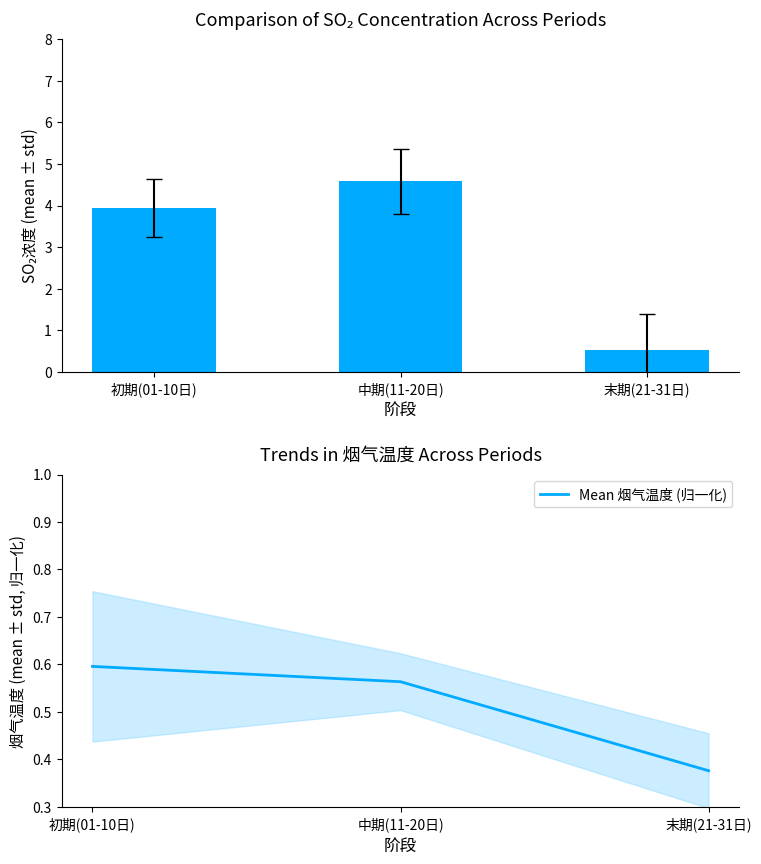

What is the difference between the highest and lowest values at 中期(11-20日)?

4.0